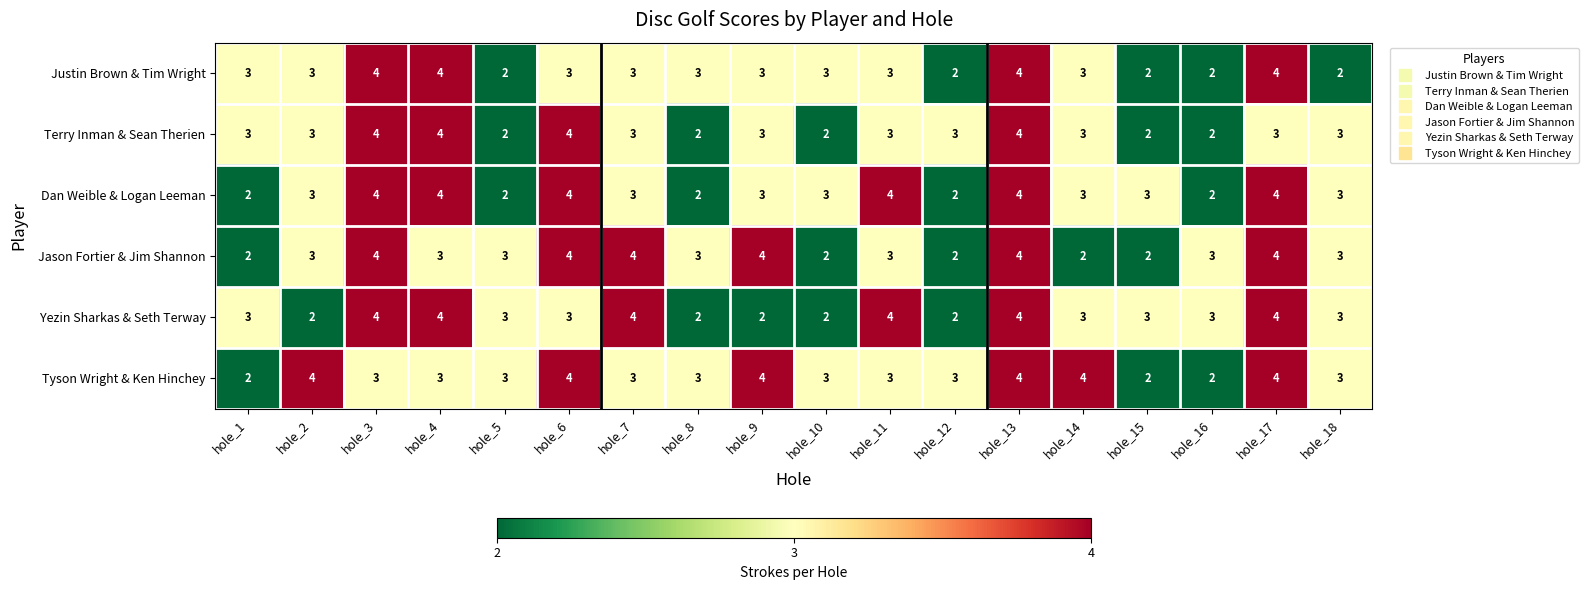

What is the greatest value displayed?

4